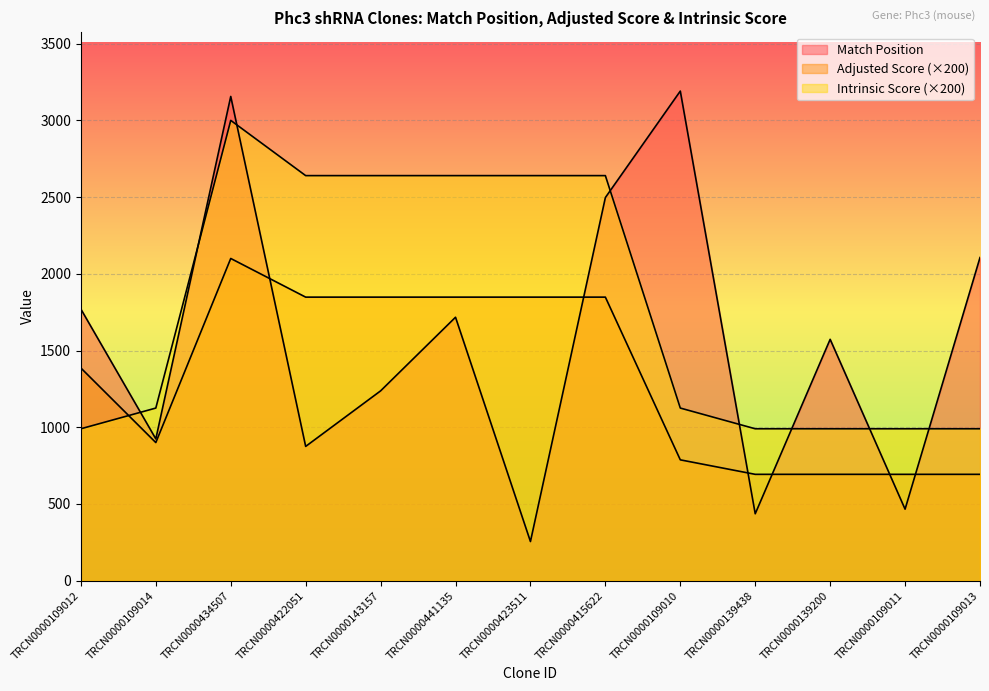

Rank the series by their average value, from highest to lowest.

Intrinsic Score, Match Position, Adjusted Score